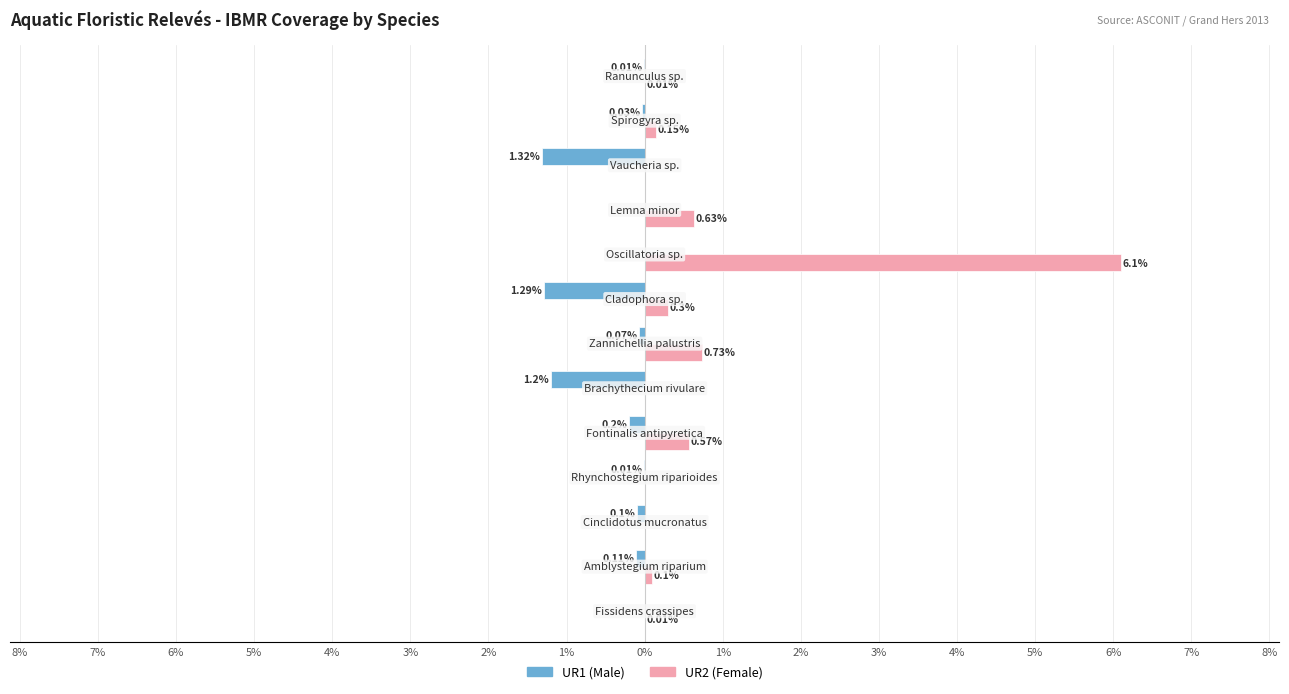

True or false: Male has a value of -0.1 at 4%.

False